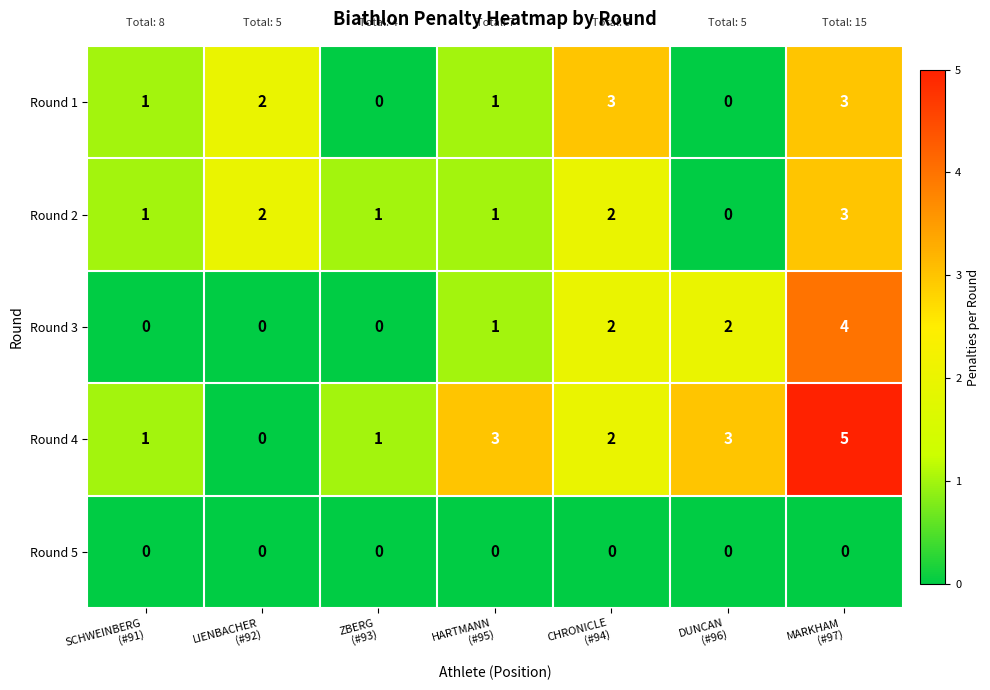

What is the sum of all Round 4 values?

15